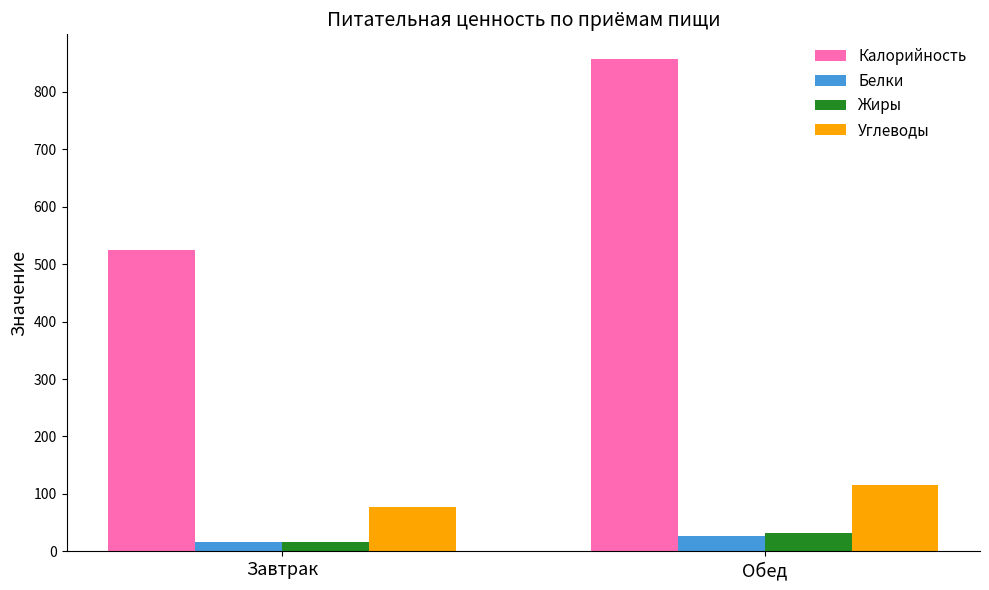

What is the minimum value shown in the chart?

15.9